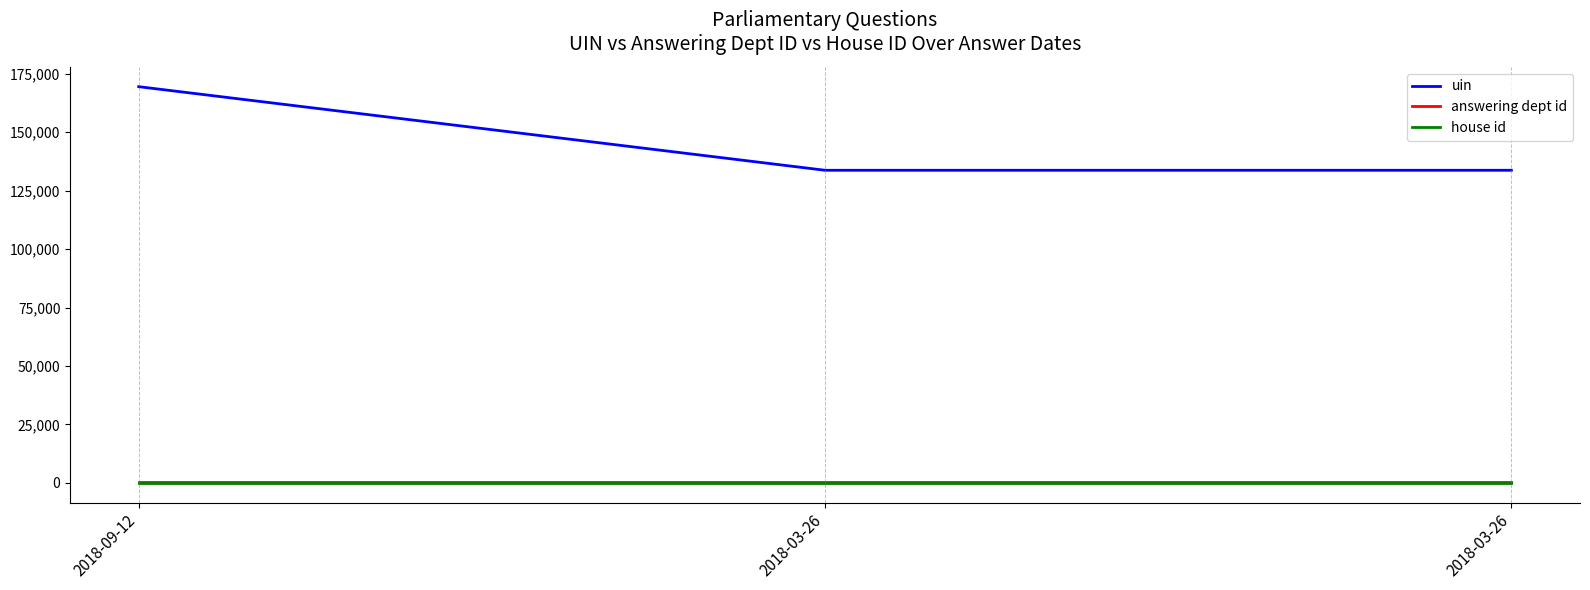

Is this an area chart (filled region under the line)?

No